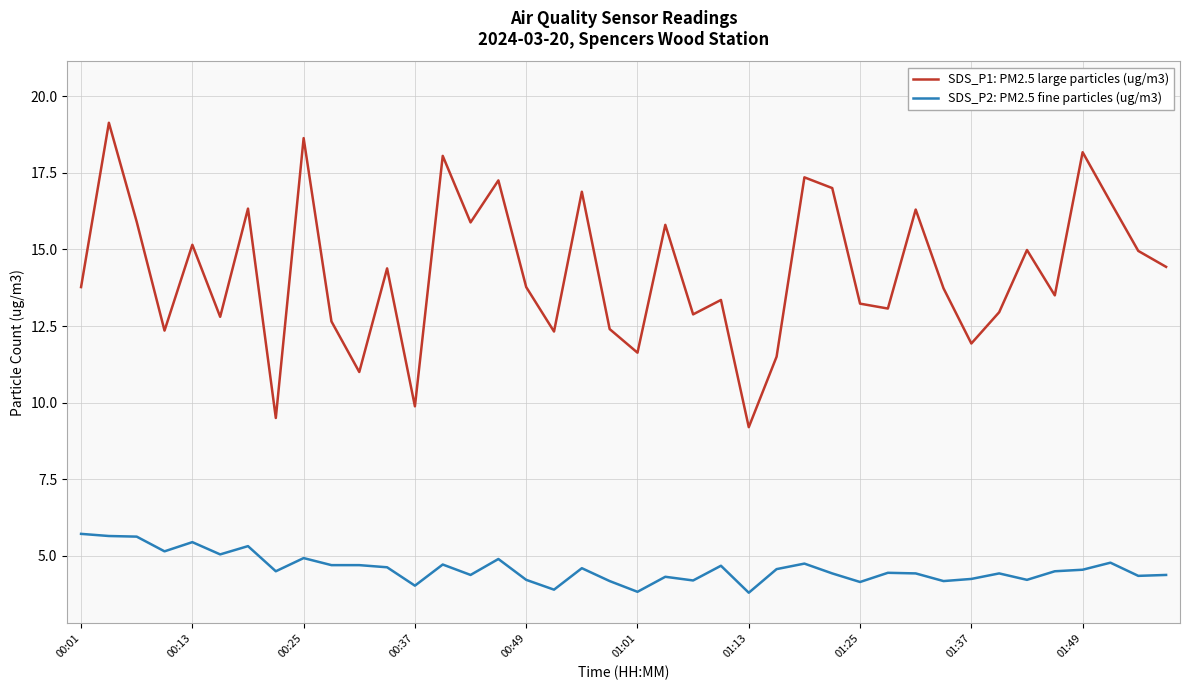

List the series in order of their peak value, highest first.

SDS_P1: PM2.5 large particles (ug/m3), SDS_P2: PM2.5 fine particles (ug/m3)